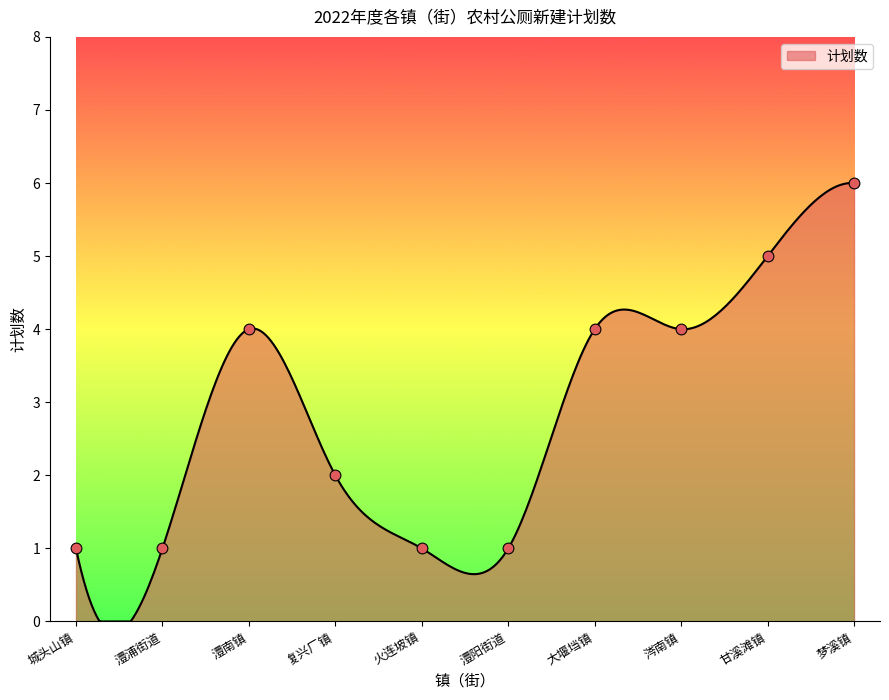

Approximately how many times larger is the value at 澧浦街道 compared to 复兴厂镇?

0.5